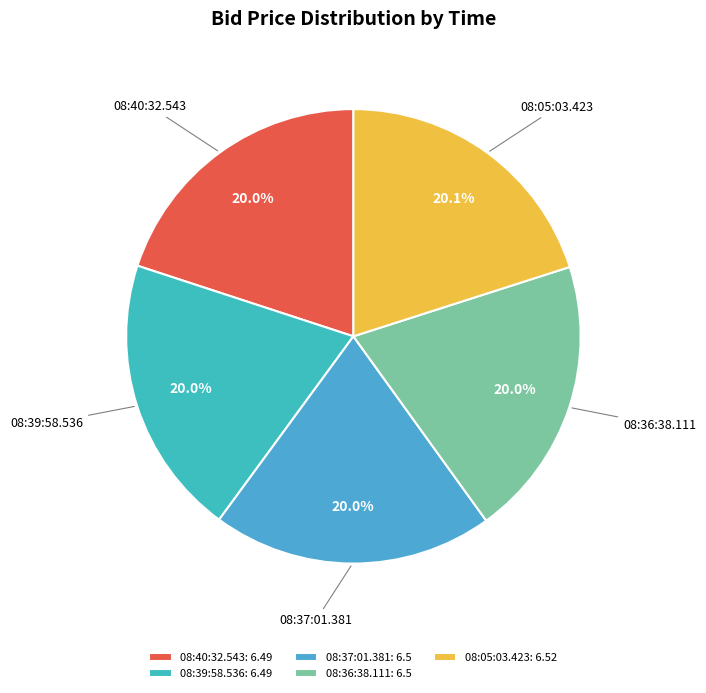

Count the number of slices in the pie.

5